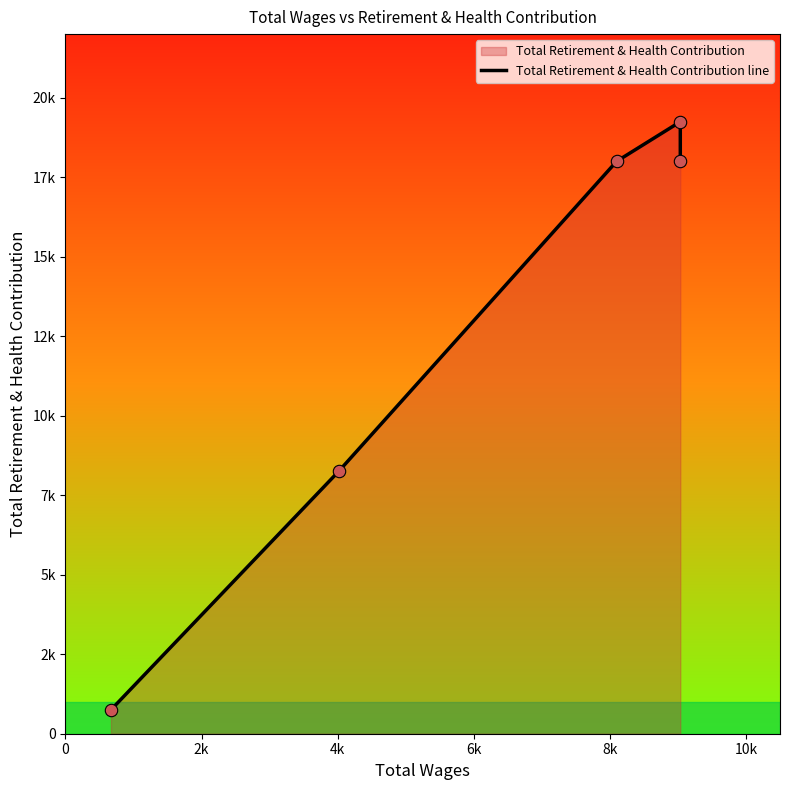

What is the ratio of the value at 2k to the value at 4k?

0.5